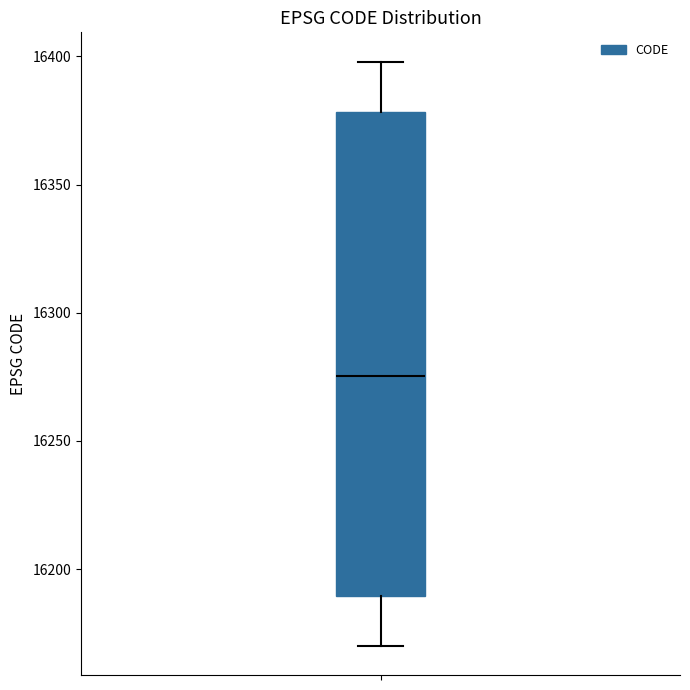

Transcribe this box plot: give where the median line is, the range the box spans, and where the two whiskers end, as read against the y-axis. The values are not printed on the chart, so give them approximately, as read against the axis.

median 16275, box 16190 to 16380, whiskers 16170 to 16400